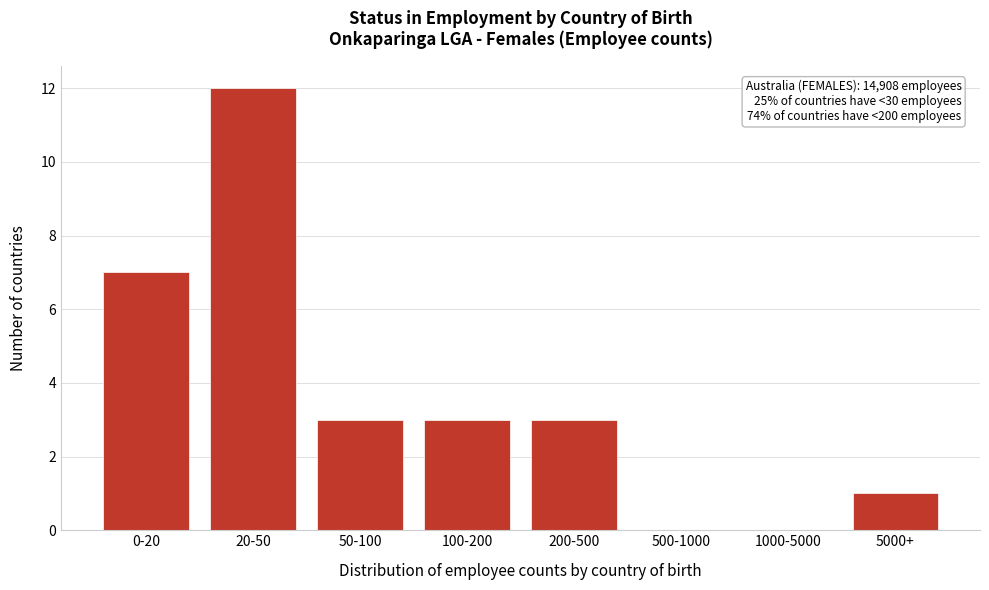

Reading left to right, list all the values displayed in this chart.

0-20=7	20-50=12	50-100=3	100-200=3	200-500=3	500-1000=0	1000-5000=0	5000+=1